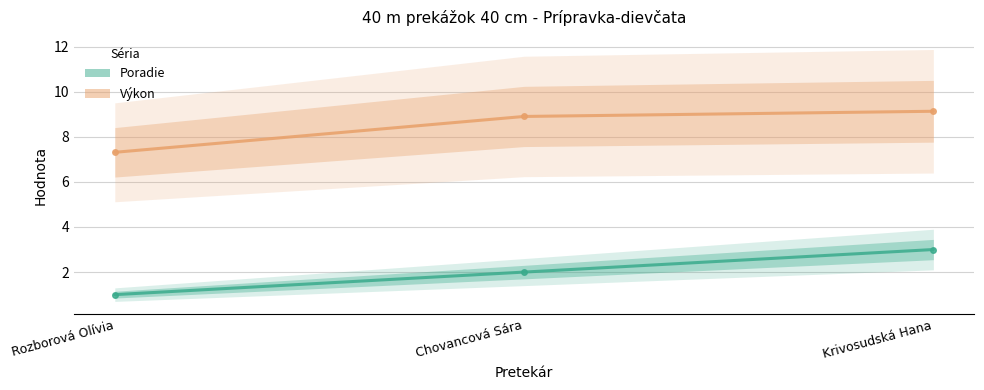

List the labels in order of Výkon value, largest first.

Krivosudská Hana, Chovancová Sára, Rozborová Olívia